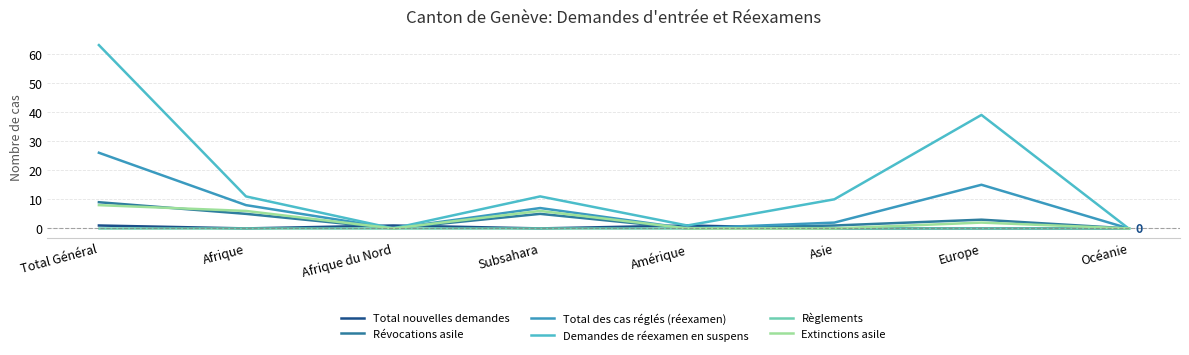

True or false: Extinctions asile has a value of 6 at Subsahara.

True